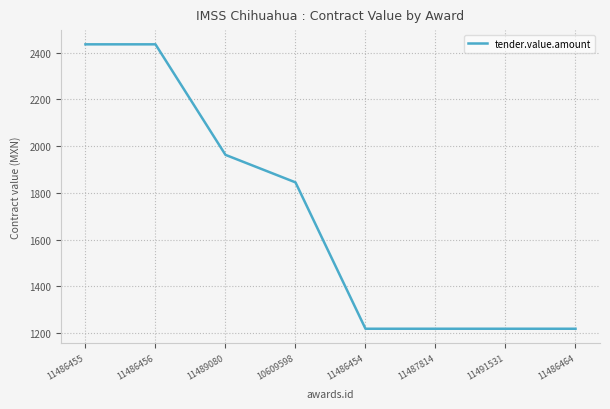

Does the chart display data point markers on the line(s)?

No